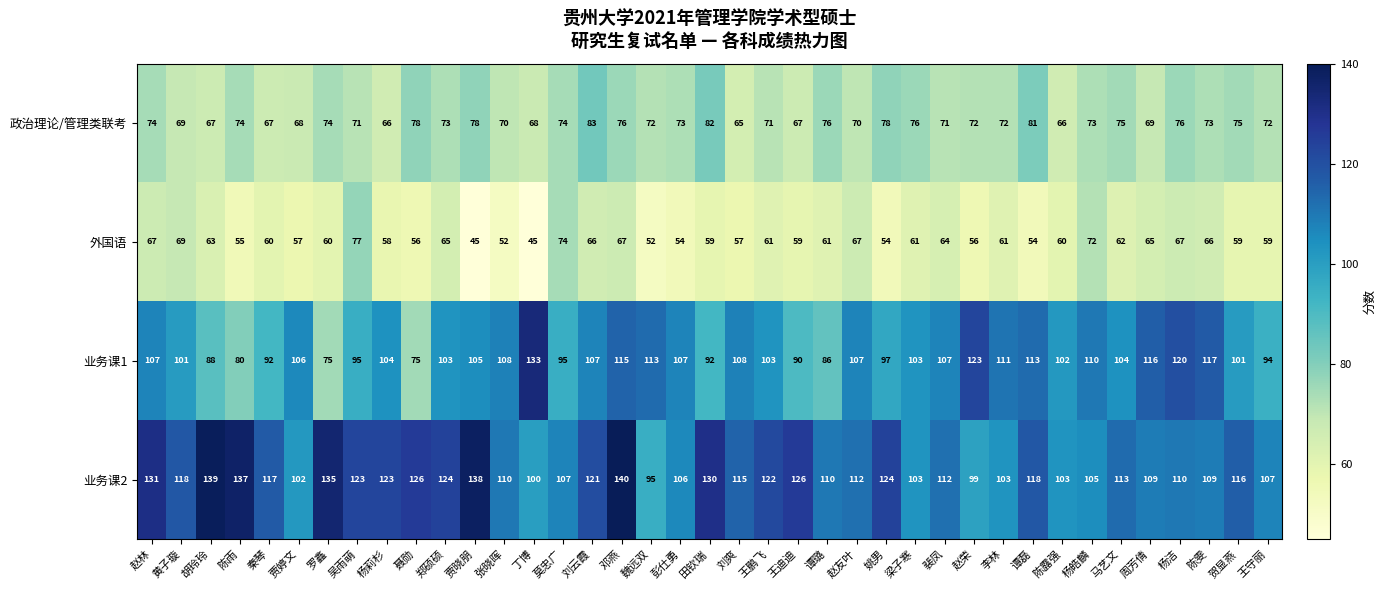

What is the total value across all series at 郑硕硕?

365